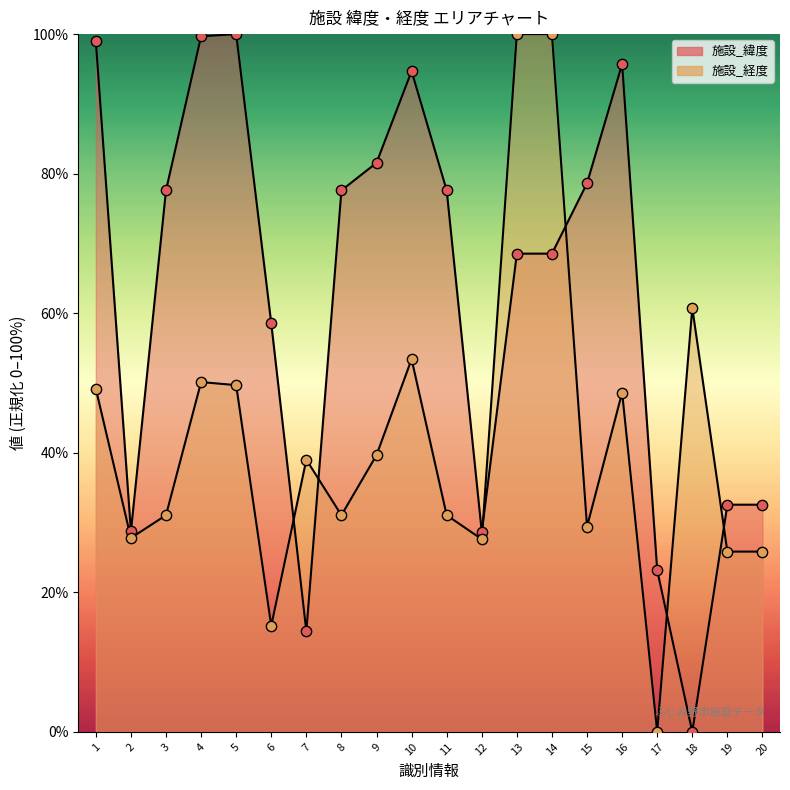

Which series has the widest spread of Y values?

施設_緯度